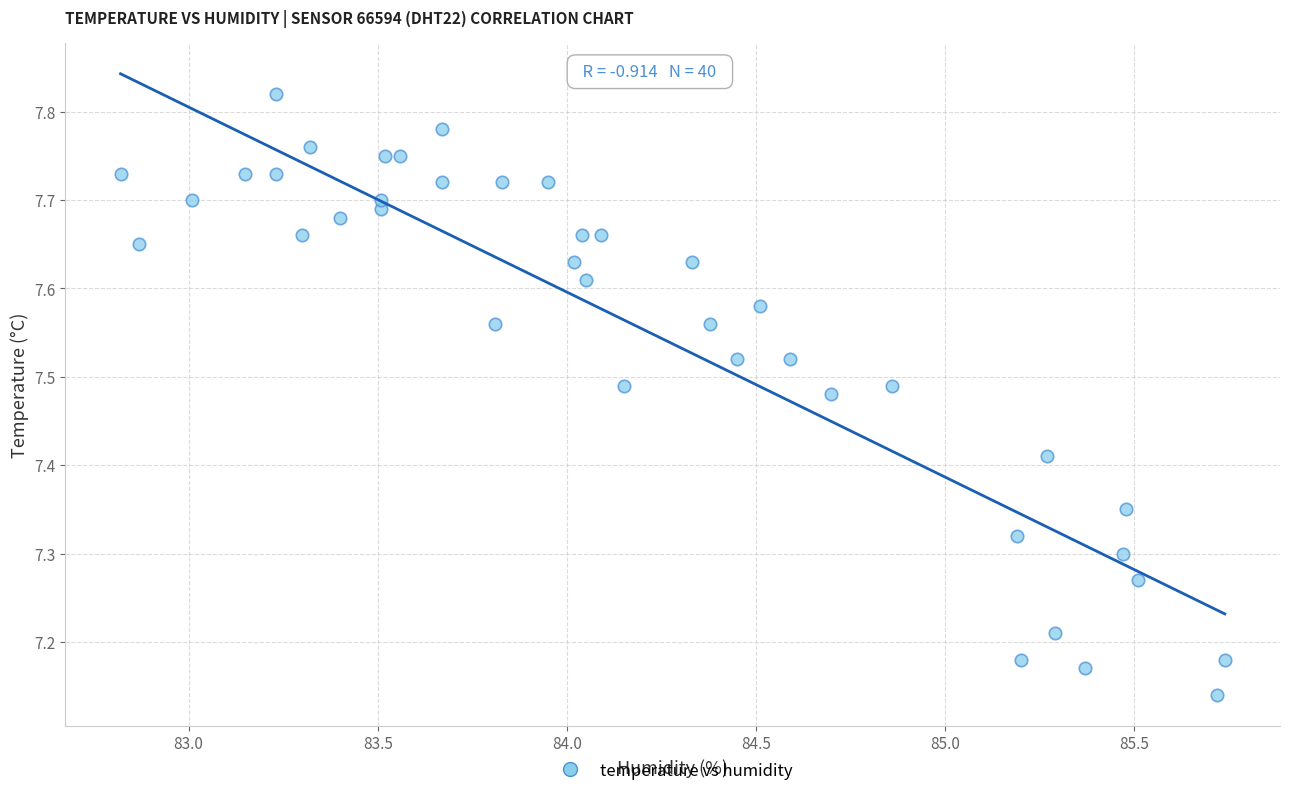

What is the range of X values (max minus min)?

2.9